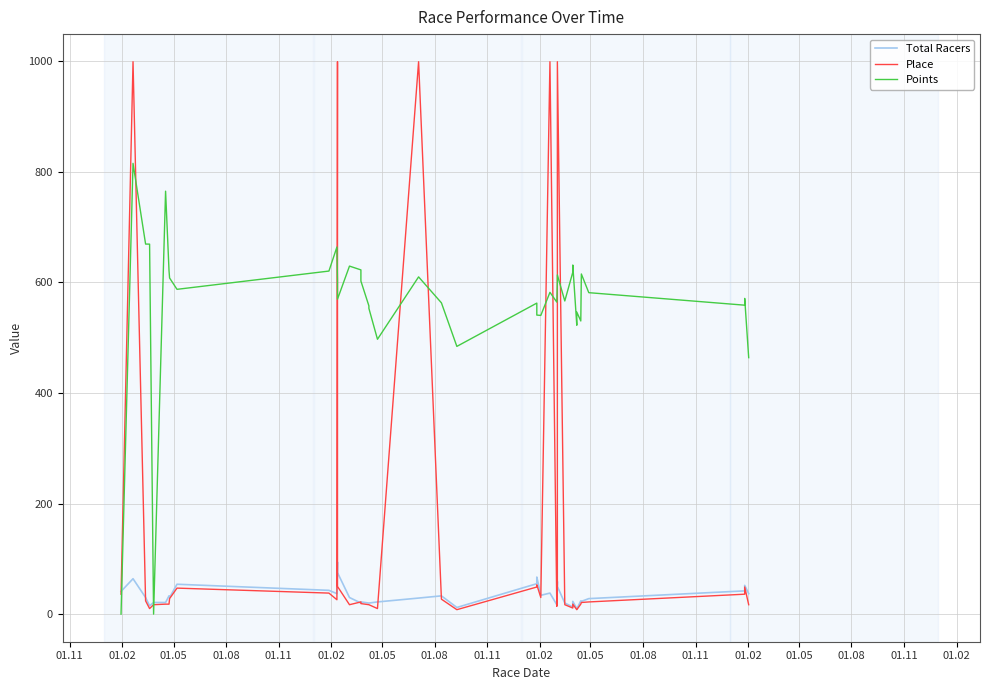

How many times do Place and Total Racers cross each other?

12